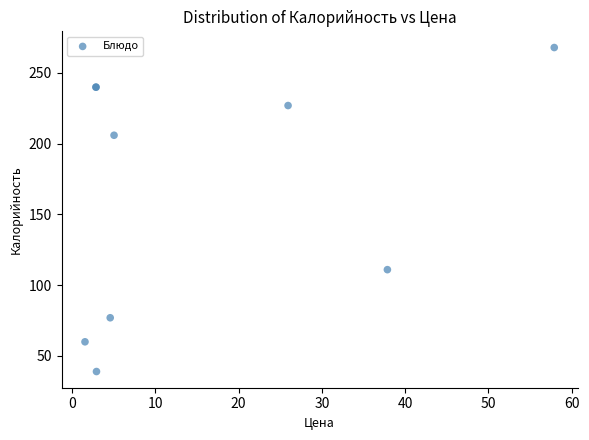

What Y value in the scatter plot is closest to 153?

111